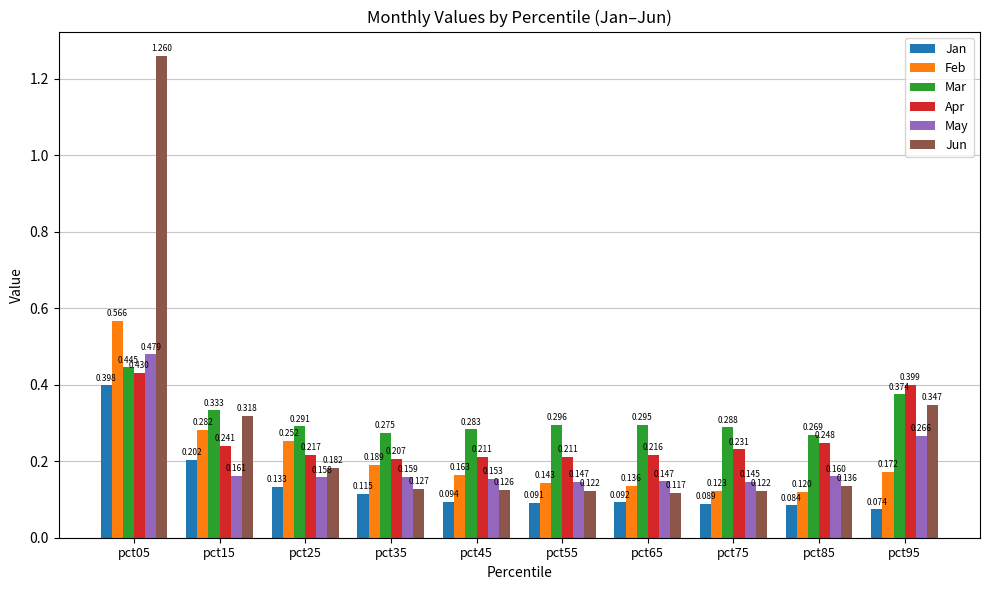

How many bars are there in each group?

6